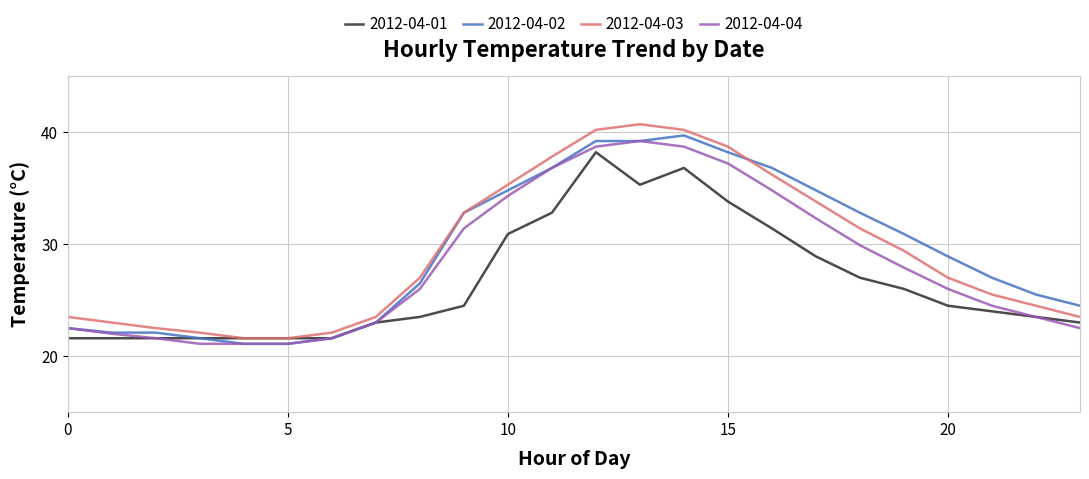

What is the greatest value displayed?

40.7